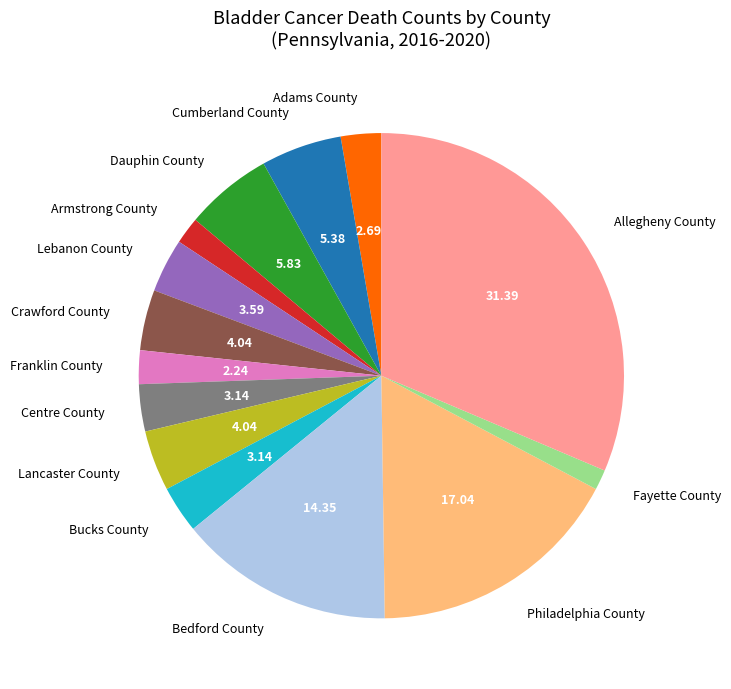

Which slice is the largest?

Allegheny County